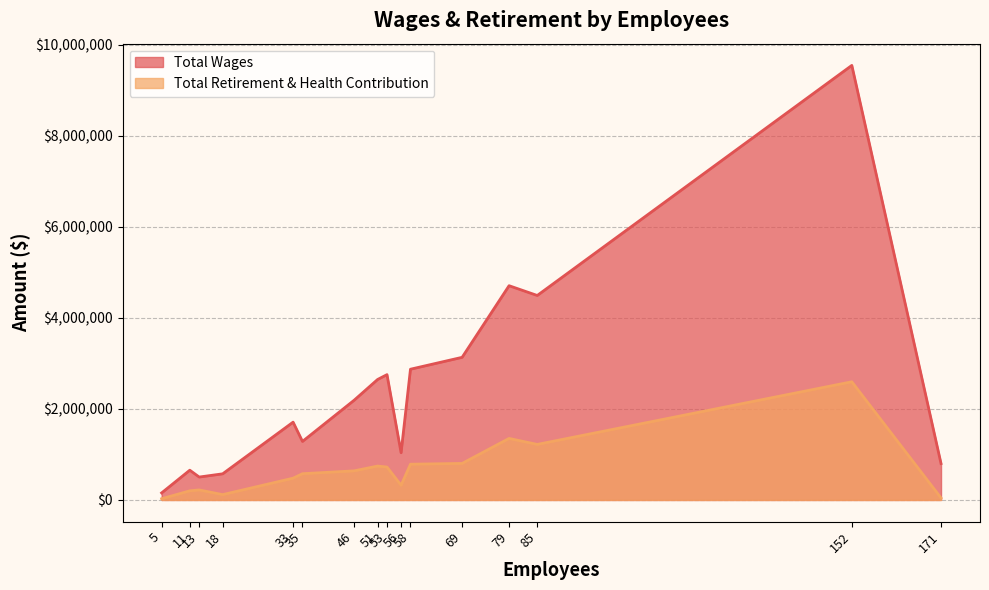

Which series has the largest total across all categories?

Total Wages